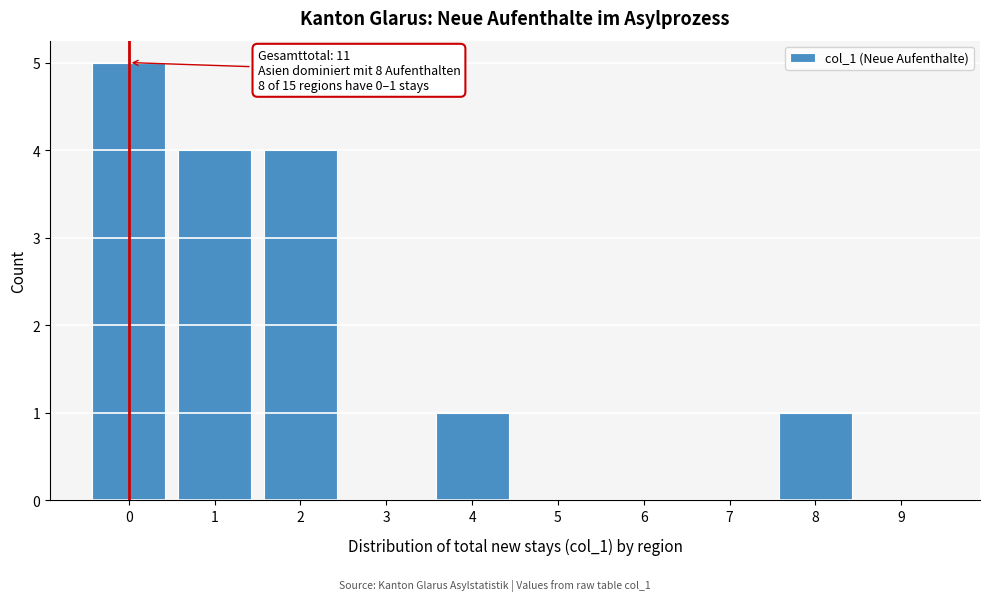

Reading left to right, list all the values displayed in this chart.

0=5	1=4	2=4	3=0	4=1	5=0	6=0	7=0	8=1	9=0